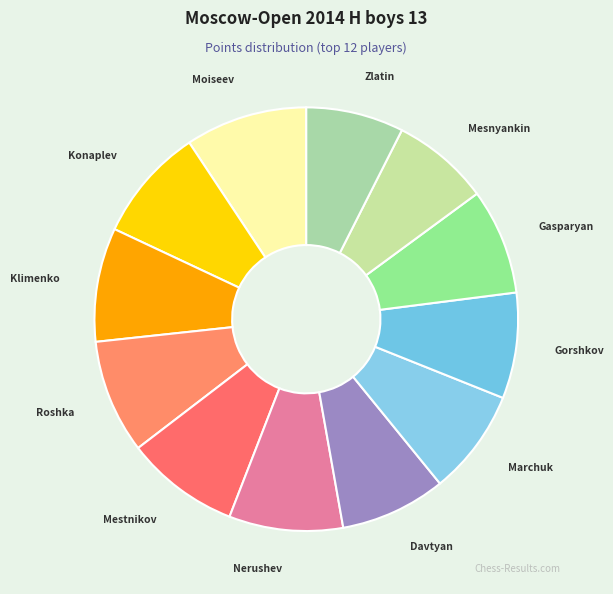

Count the number of slices in the pie.

12